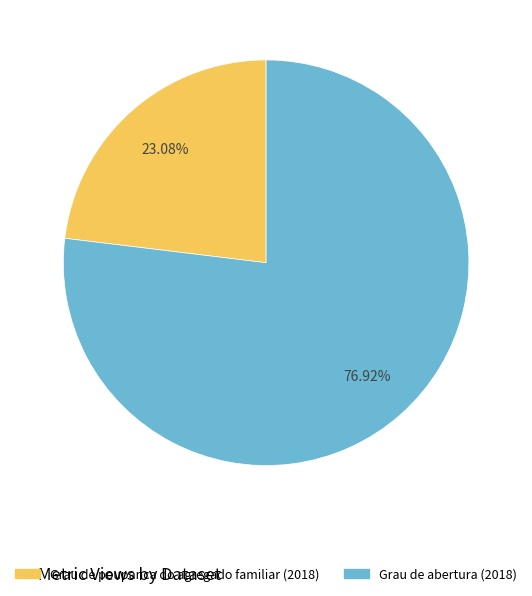

Does any single category account for the majority?

Yes